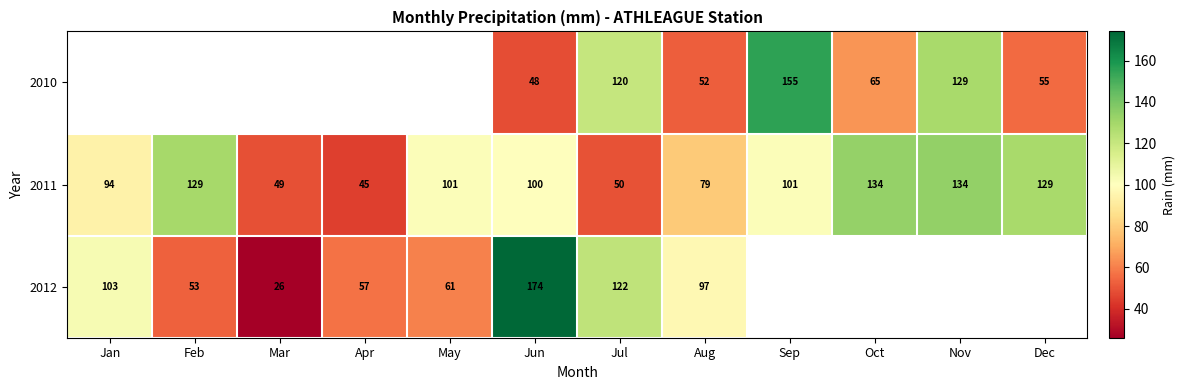

True or false: 2012 has a value of 71.8 at Feb.

False